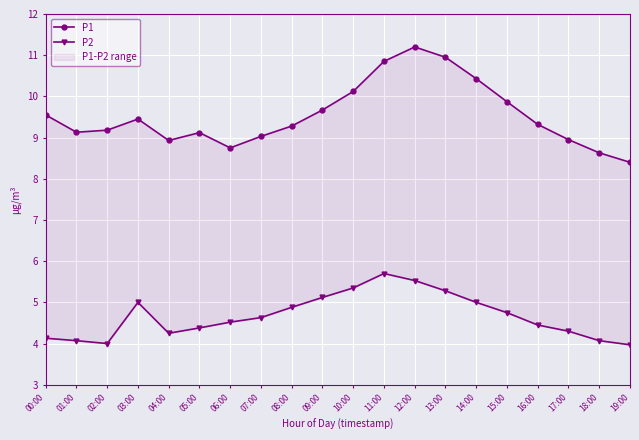

Reading left to right, list all the values displayed in this chart.

P1: 9.6	9.1	9.2	9.4	8.9	9.1	8.8	9.0	9.3	9.7	10.1	10.8	11.2	10.9	10.4	9.9	9.3	8.9	8.6	8.4
P2: 4.1	4.1	4.0	5.0	4.2	4.4	4.5	4.6	4.9	5.1	5.3	5.7	5.5	5.3	5.0	4.8	4.5	4.3	4.1	4.0